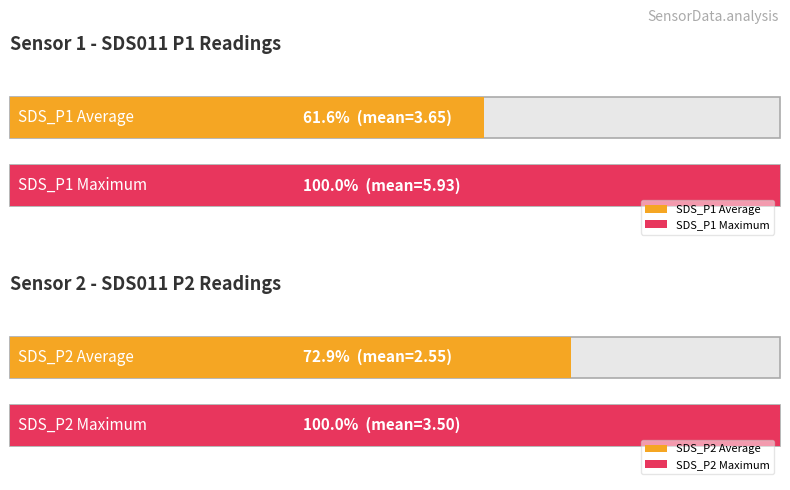

What is the minimum value for SDS_P2?

1.9